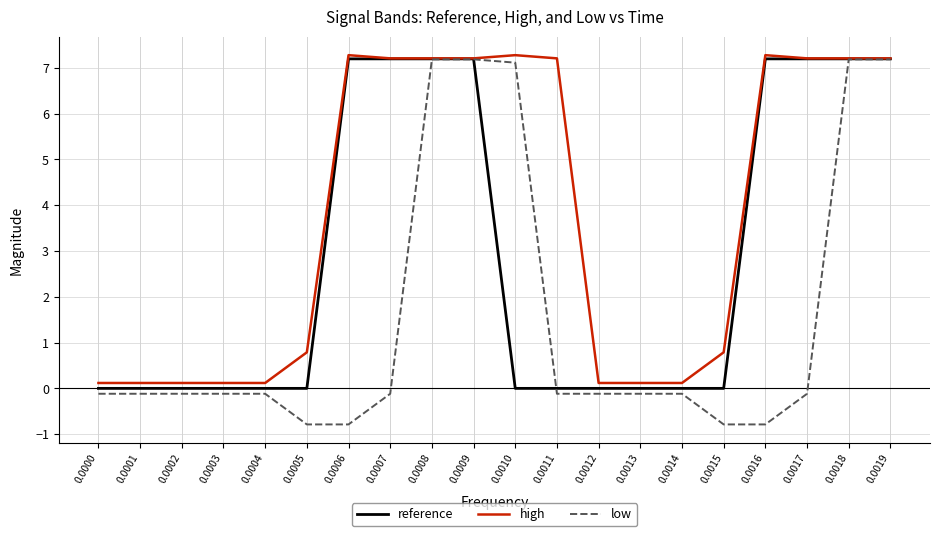

Rank the series by their average value, from lowest to highest.

low, reference, high